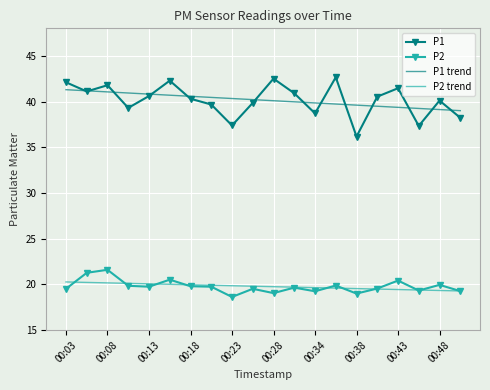

True or false: P2 and P1 cross at least once.

False